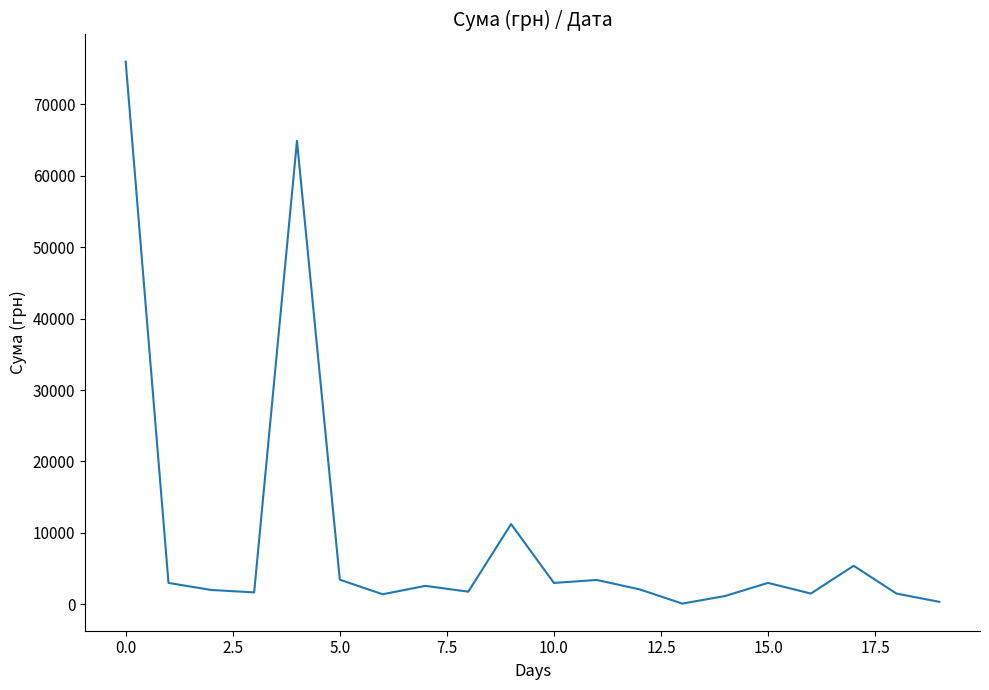

What is the difference between the maximum and minimum values?

75882.4